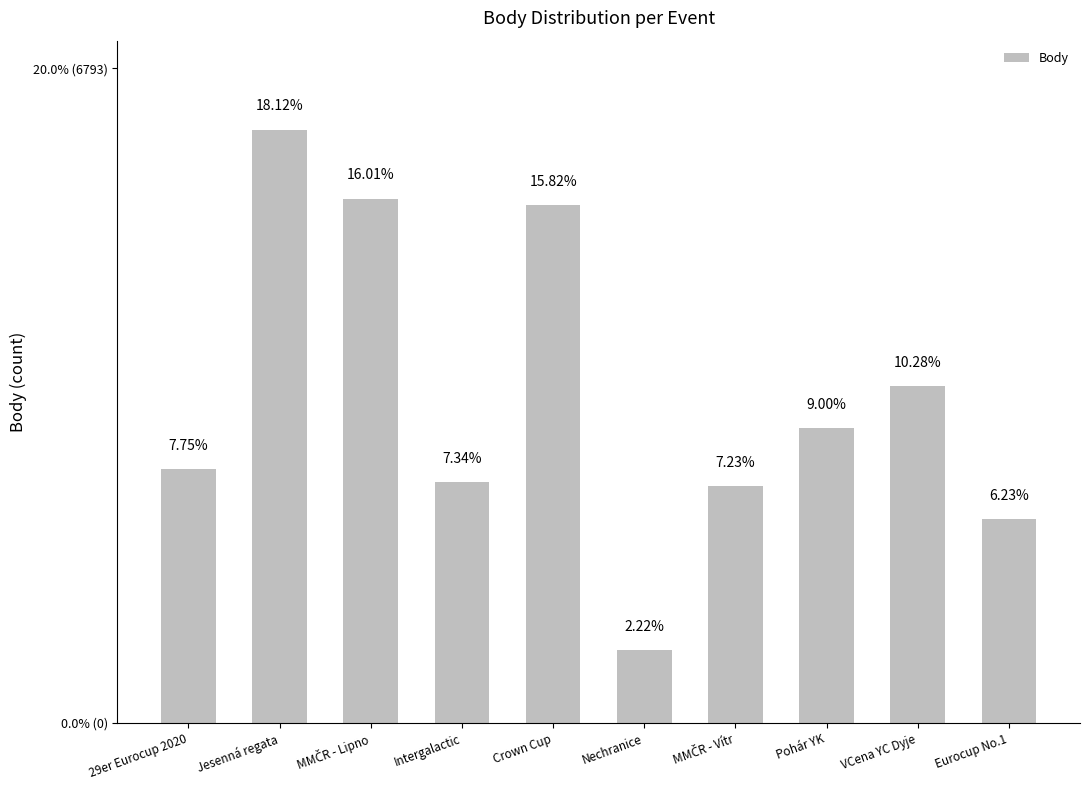

Does the chart contain any negative values?

No